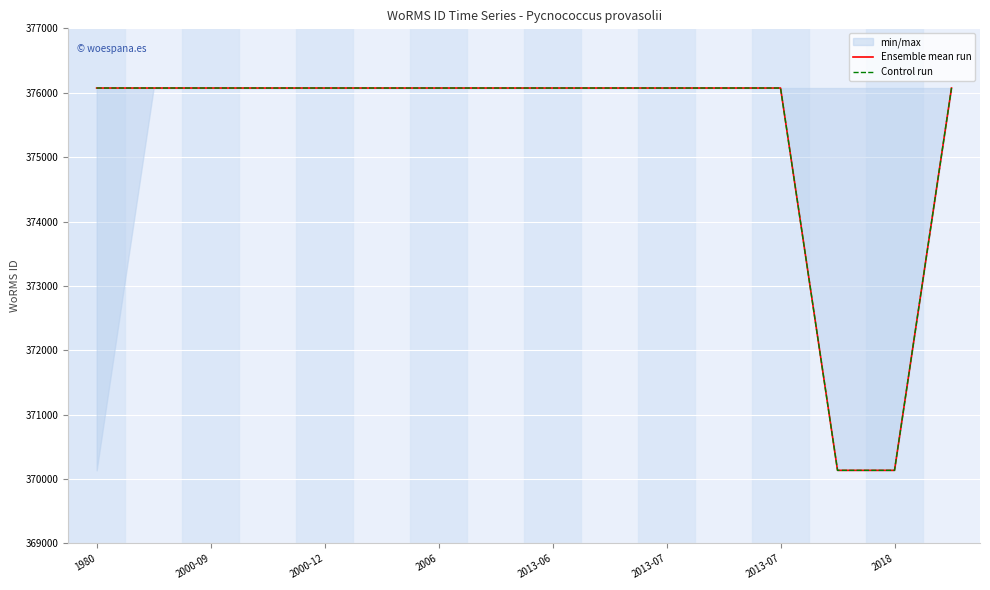

Which category has the lowest value in the Ensemble mean run series?

13